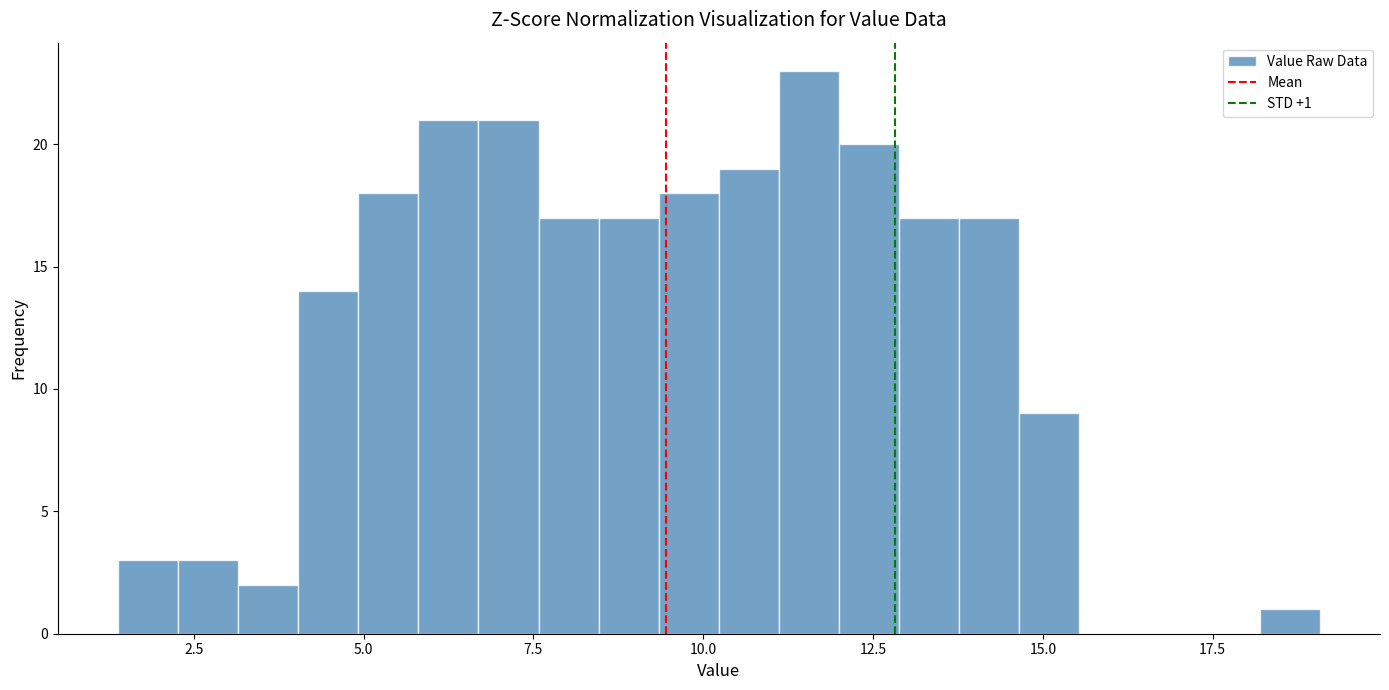

Around what value on the x-axis is the tallest bar? Give the approximate position of its centre, as read against the axis.

11.5